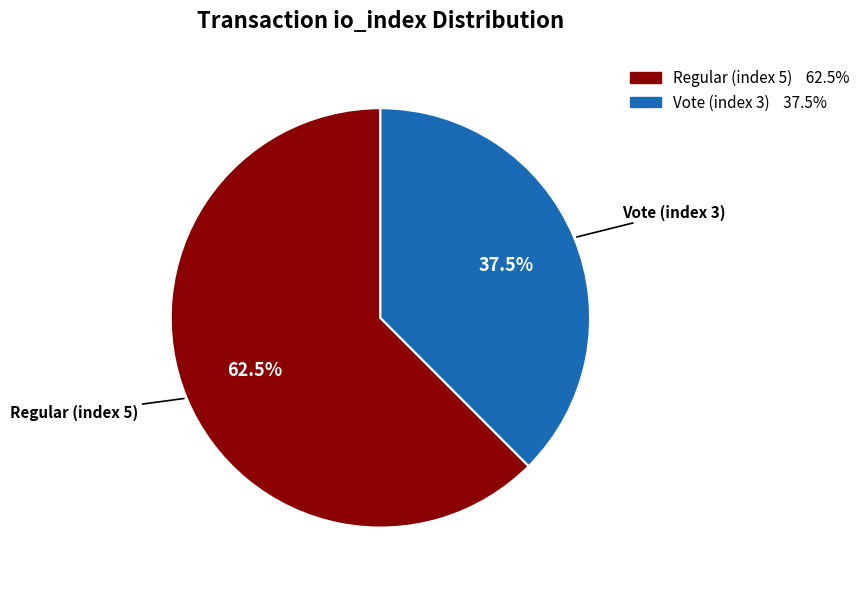

Which has a higher value, Vote (index 3) or Regular (index 5)?

Regular (index 5)